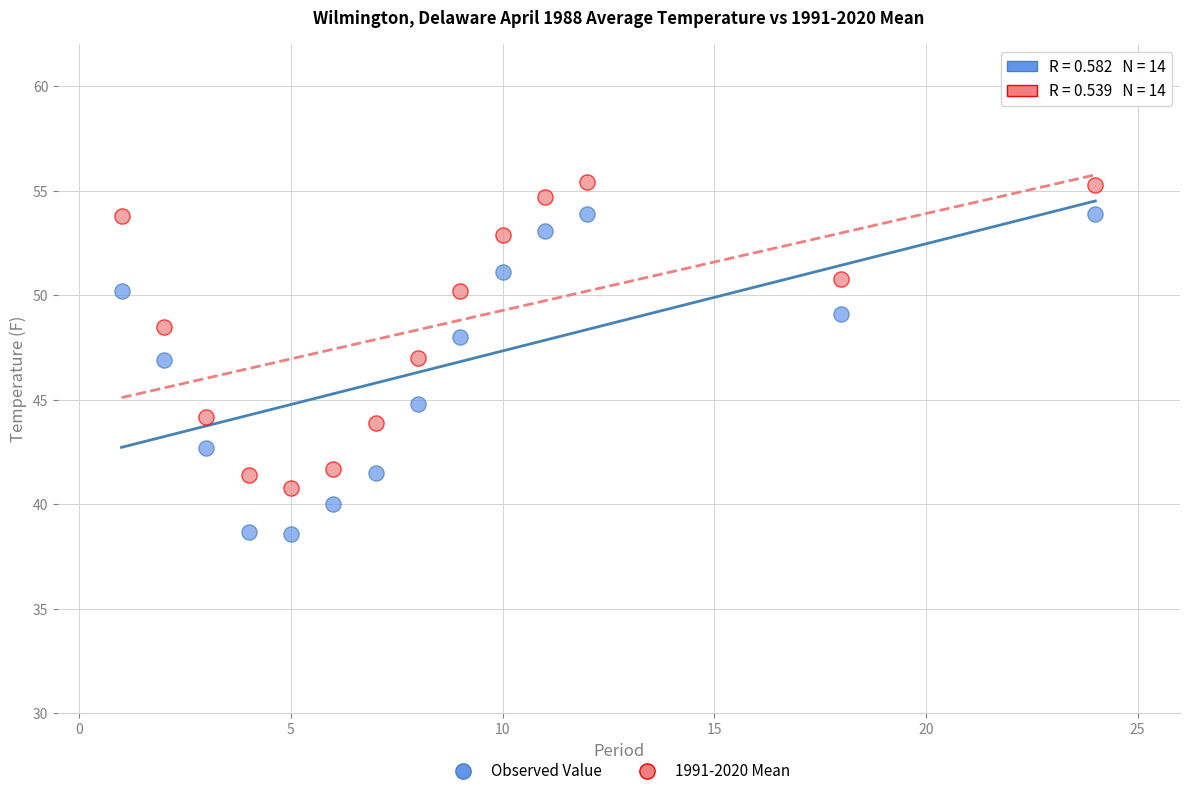

What are all the series names shown in the legend?

Observed Value, 1991-2020 Mean